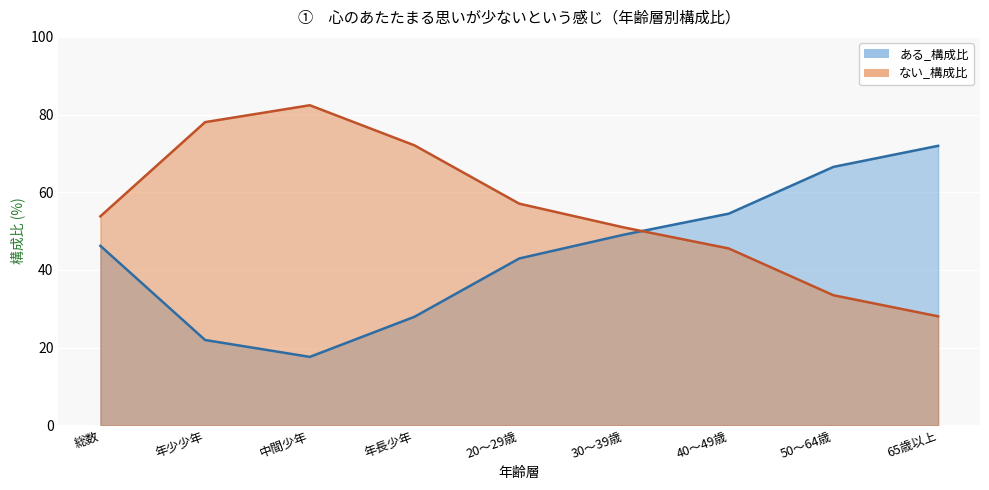

What are all the series names shown in the legend?

ある_構成比, ない_構成比